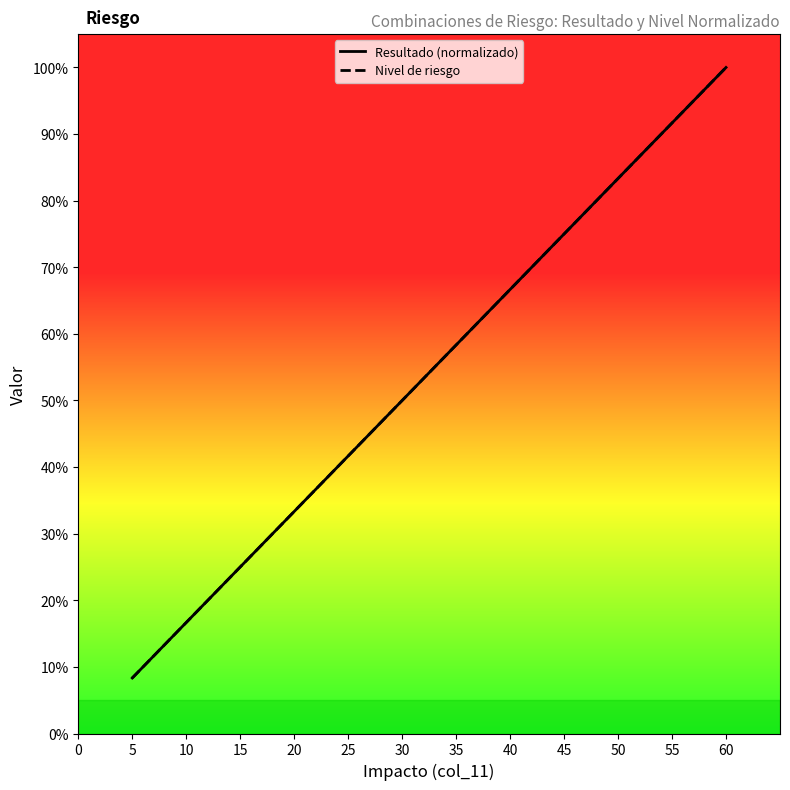

At 20, list the series in order from largest to smallest.

Resultado (normalizado), Nivel de riesgo